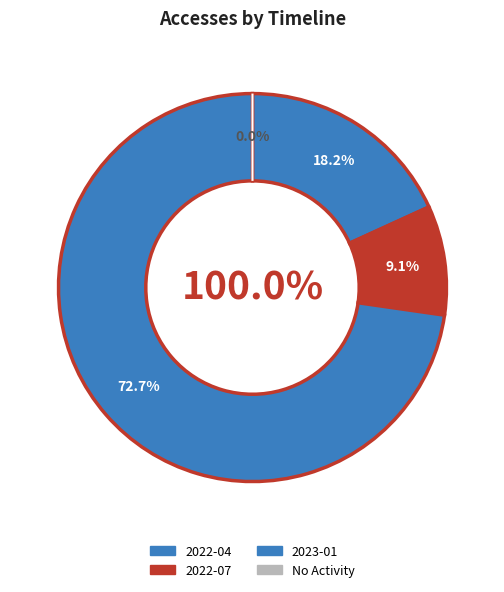

Is there a majority slice in this chart?

Yes